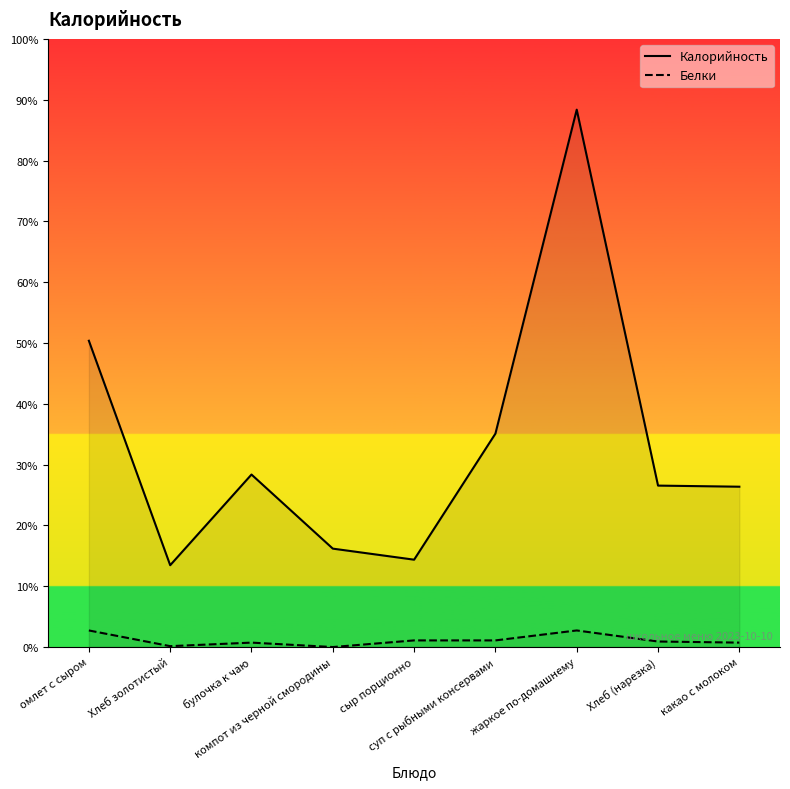

Reading left to right, what are all the values shown in this chart?

Калорийность: омлет с сыром=277.0	Хлеб золотистый=74.0	булочка к чаю=156.0	компот из черной смородины=89.0	сыр порционно=79.0	суп с рыбными консервами=193.0	жаркое по-домашнему=486.0	Хлеб (нарезка)=146.0	какао с молоком=145.0
Белки: омлет с сыром=15.0	Хлеб золотистый=0.8	булочка к чаю=4.0	компот из черной смородины=0.0	сыр порционно=6.0	суп с рыбными консервами=6.0	жаркое по-домашнему=15.0	Хлеб (нарезка)=5.0	какао с молоком=4.0